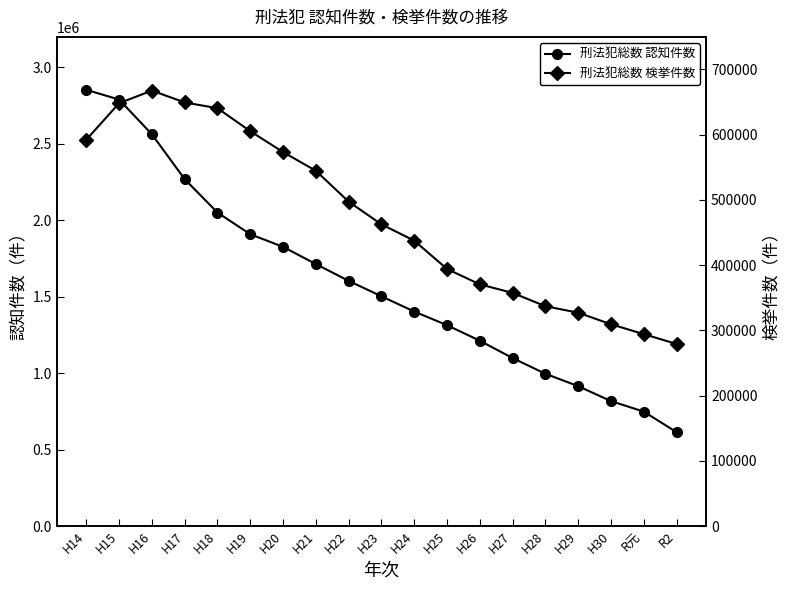

Is it true that 刑法犯総数 検挙件数 equals 602571 at H28?

False